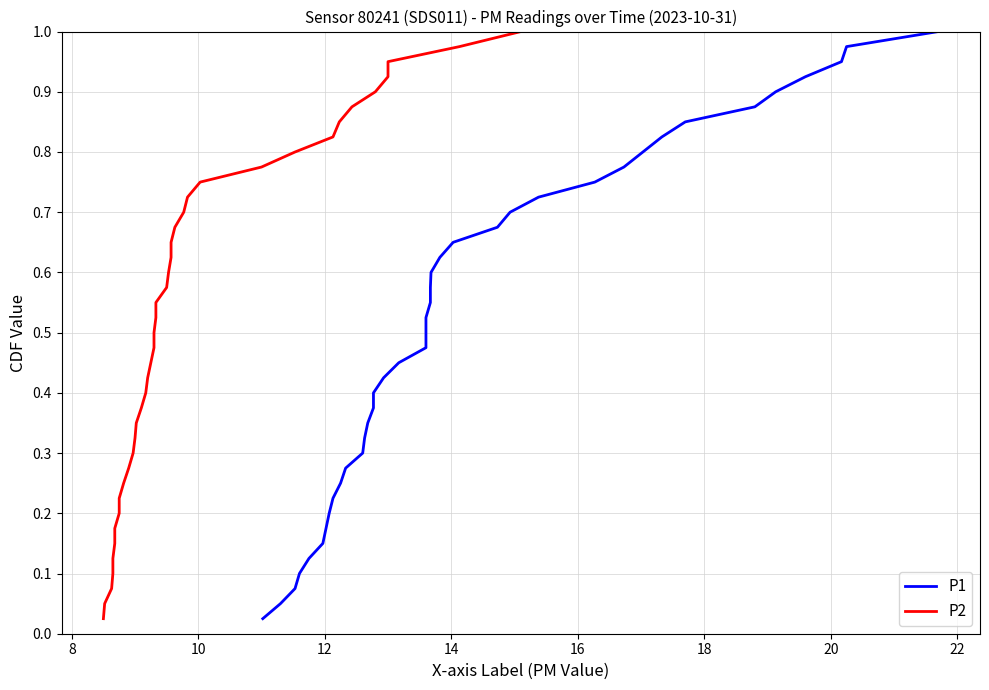

Which series has the largest total across all categories?

P1